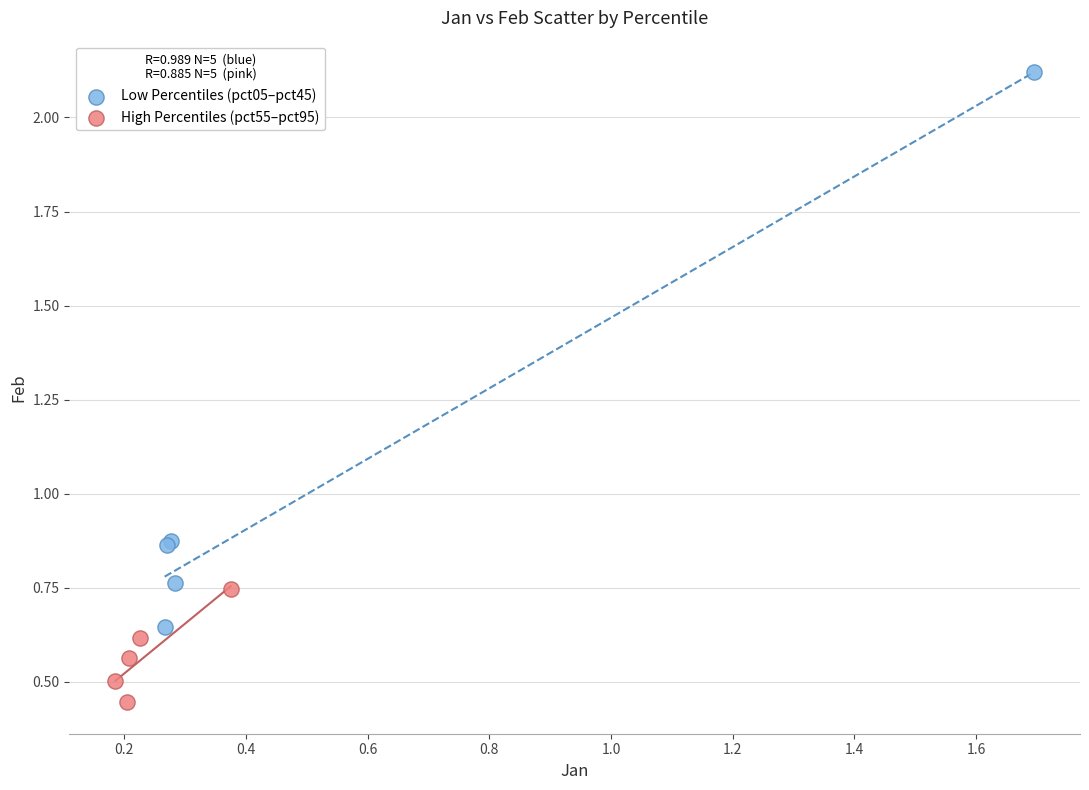

Which series contains the lowest Y value?

High Percentiles (pct55–pct95)